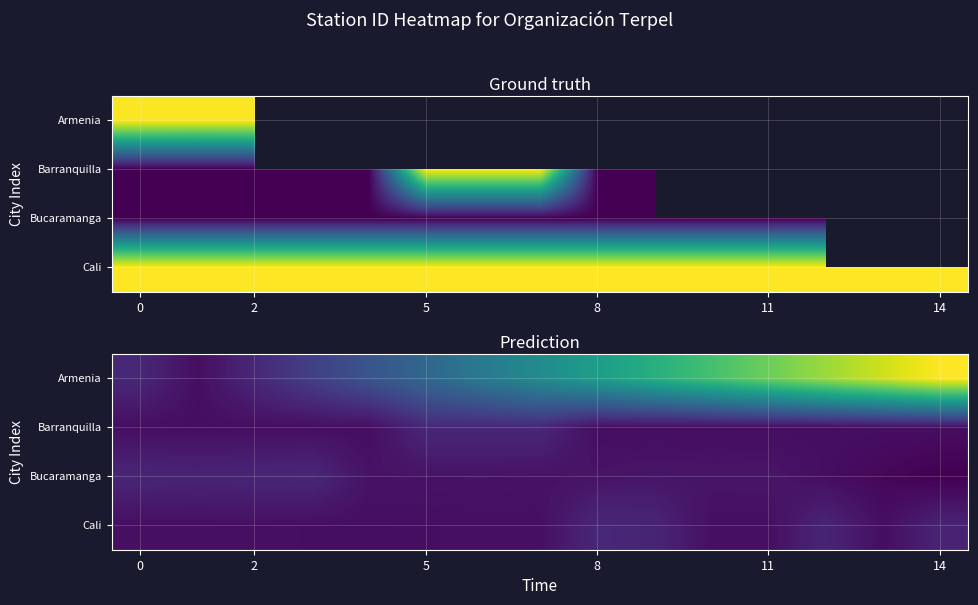

At which category does the chart reach its peak across all series?

14